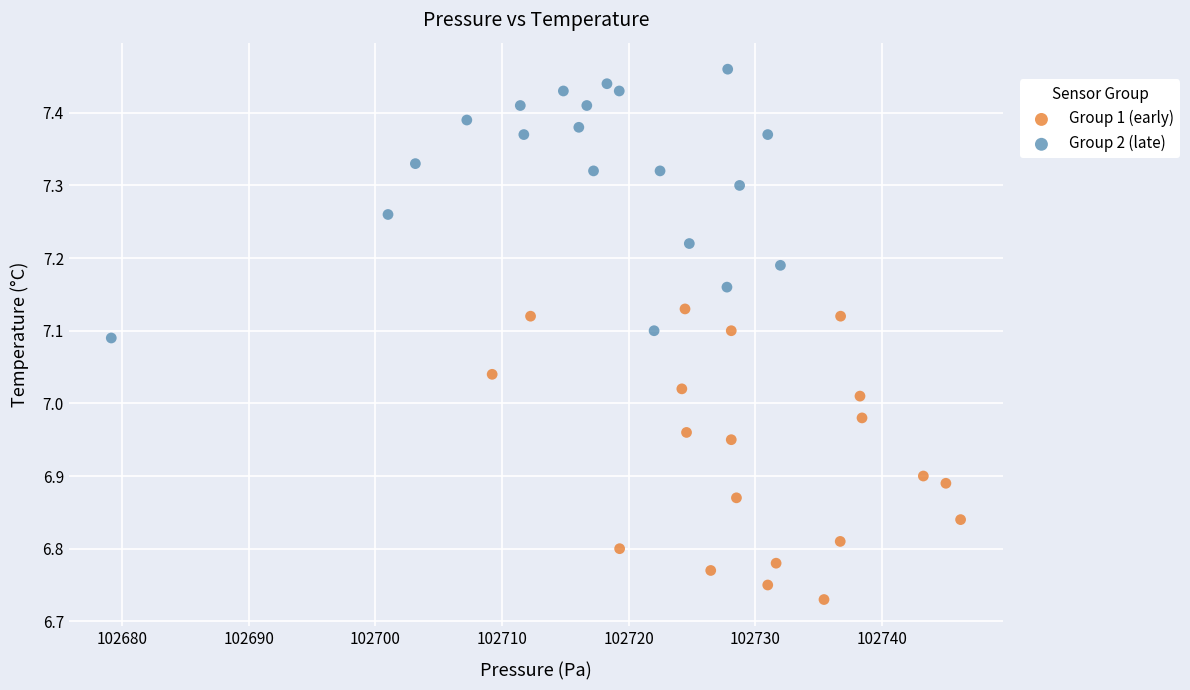

Which series reaches the maximum Y coordinate?

Group 2 (late)